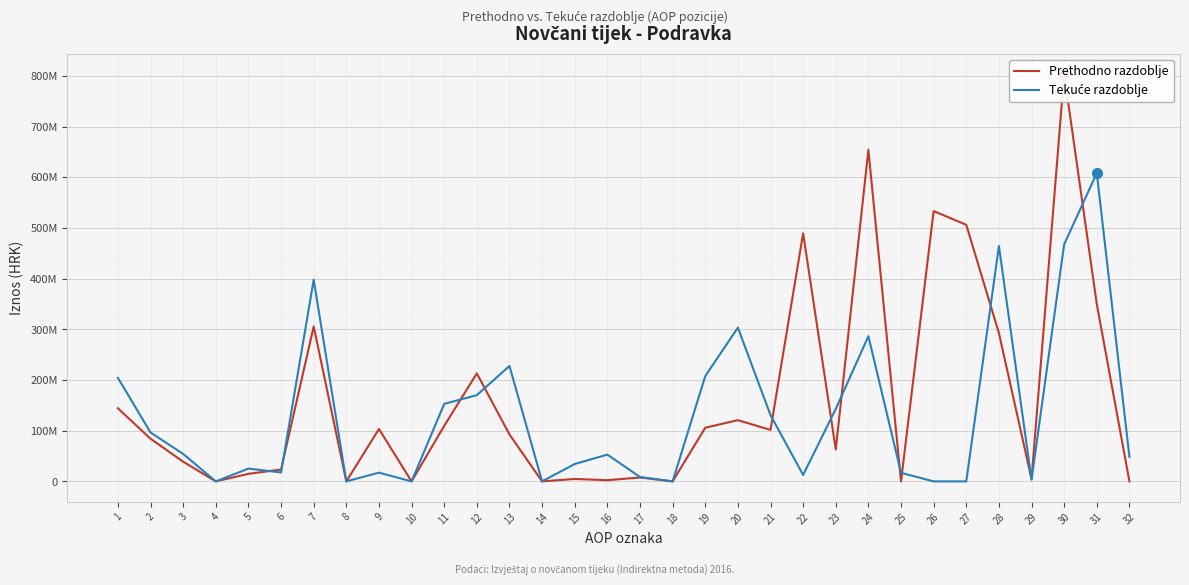

At which category does Prethodno razdoblje reach its first local valley?

4